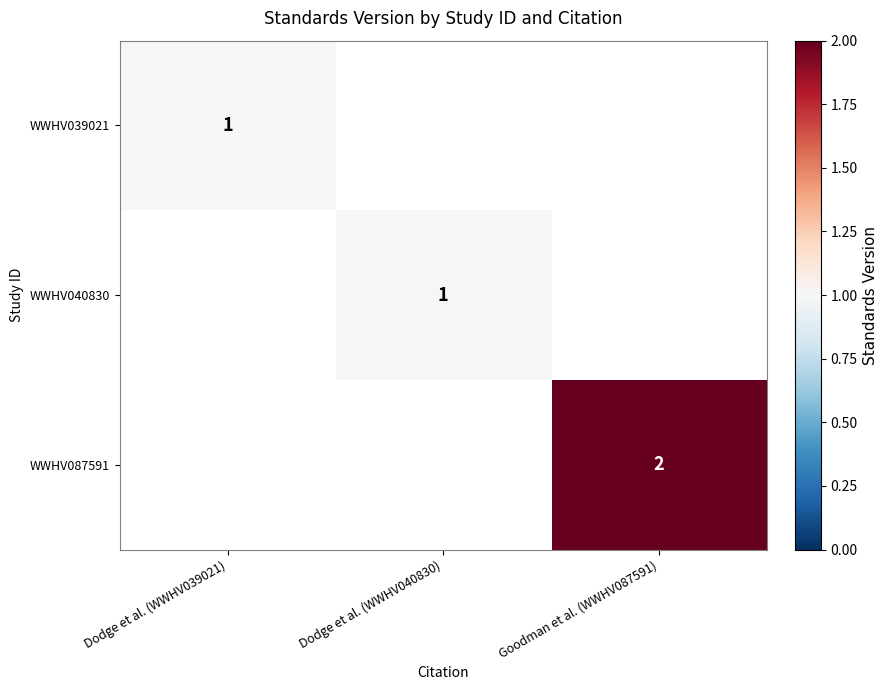

Is it true that WWHV040830 equals 1 at Dodge et al. (WWHV040830)?

True